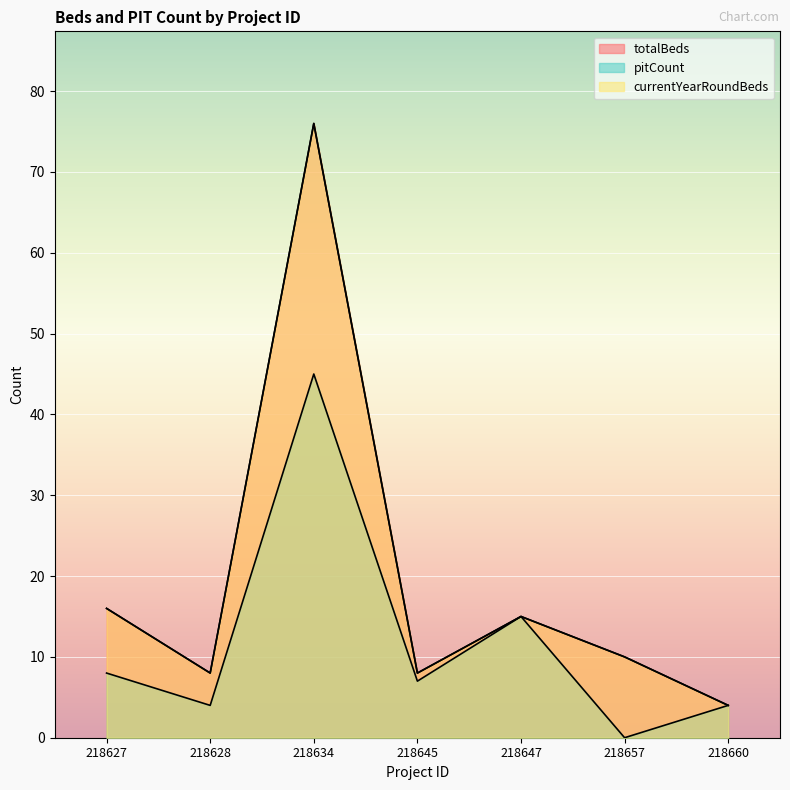

What is the spread (max minus min) of values at 218657?

10